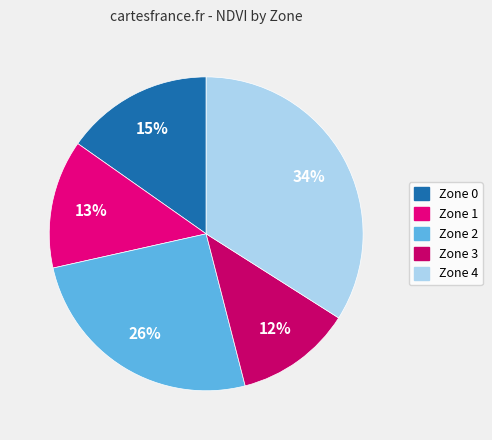

Does Zone 0 account for over 50% of the chart?

No